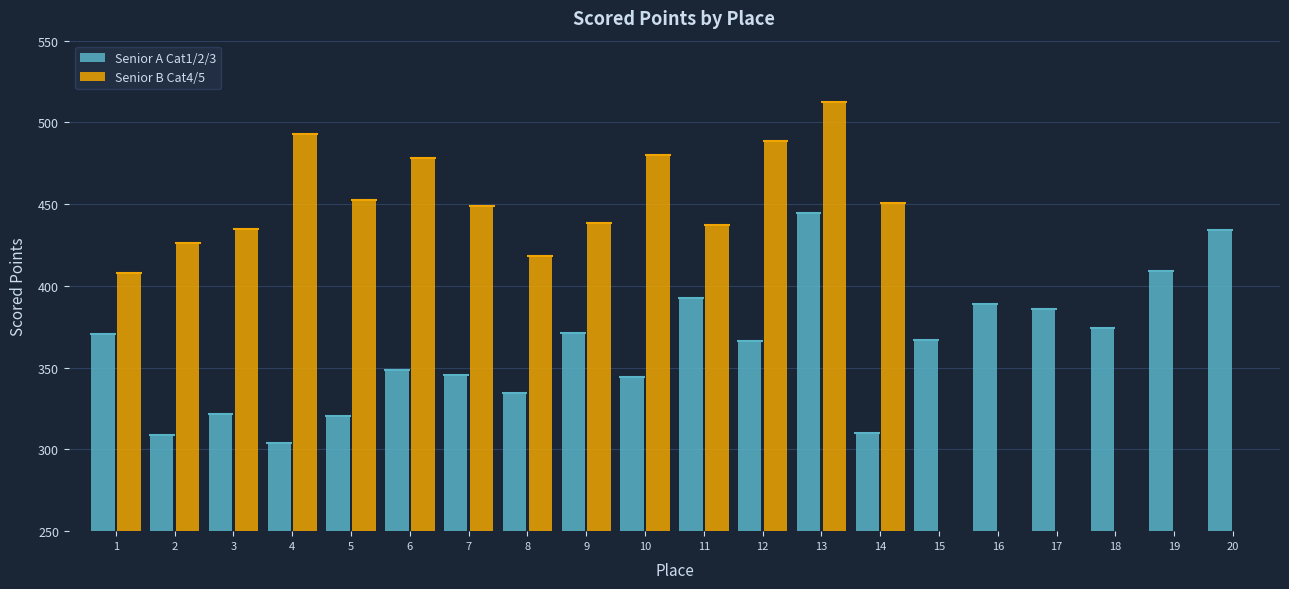

Rank the categories by value from highest to lowest.

13, 20, 19, 11, 16, 17, 18, 9, 1, 15, 12, 6, 7, 10, 8, 3, 5, 14, 2, 4